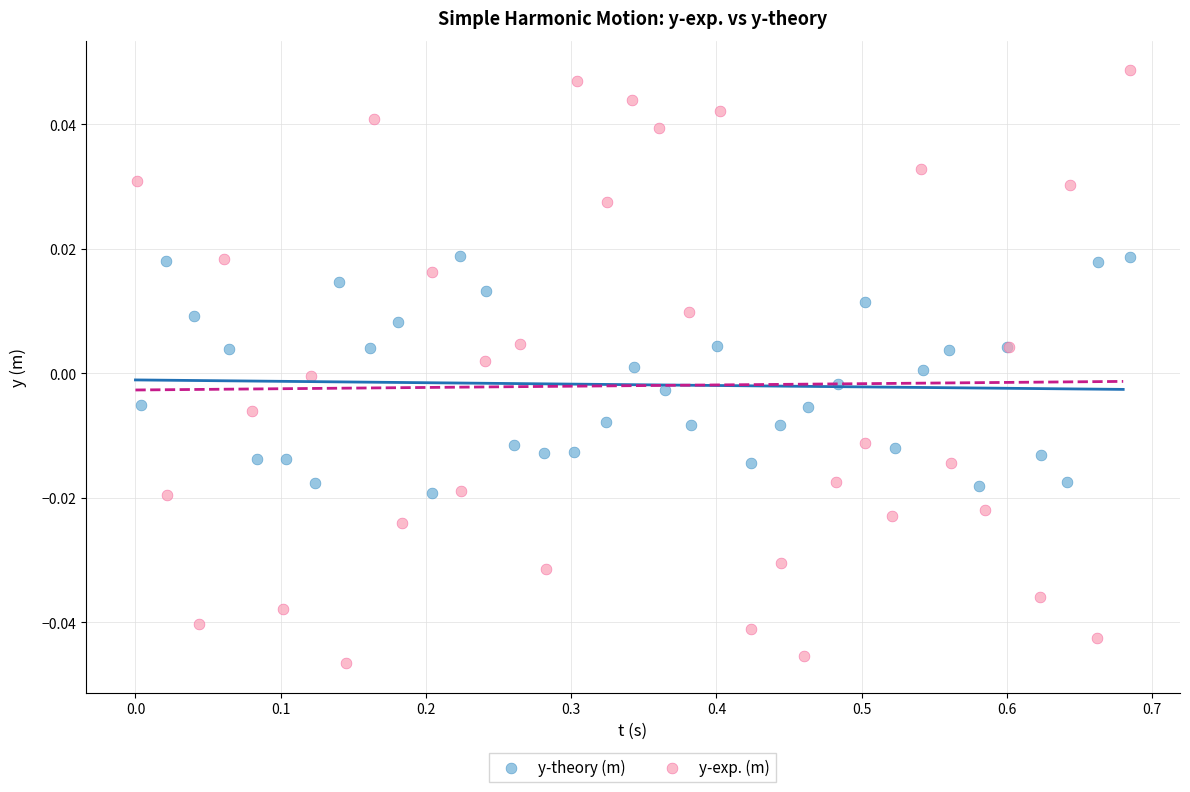

Which series reaches the minimum Y coordinate?

y-exp. (m)